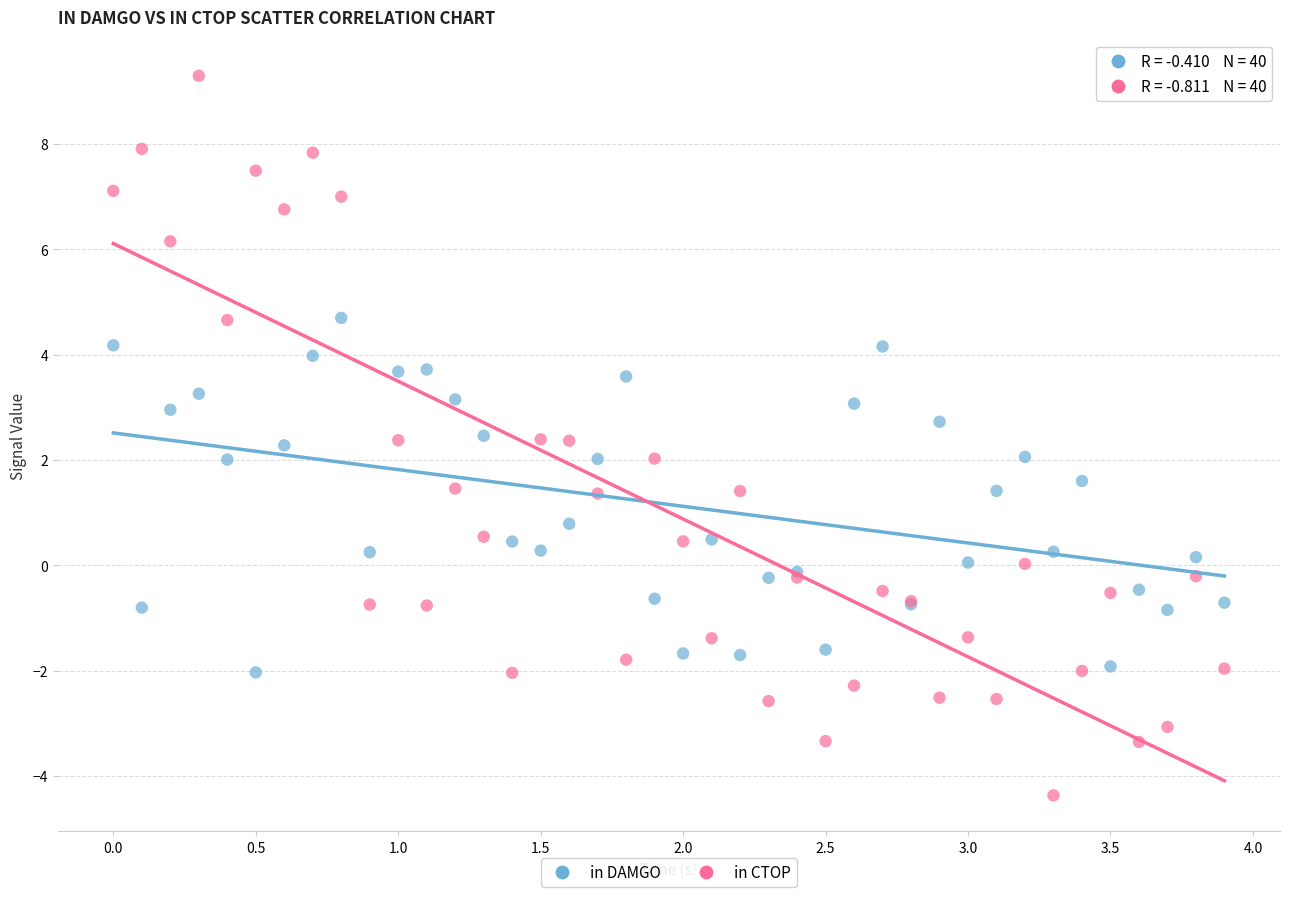

What is the X range (max minus min) for the scatter plot?

3.9